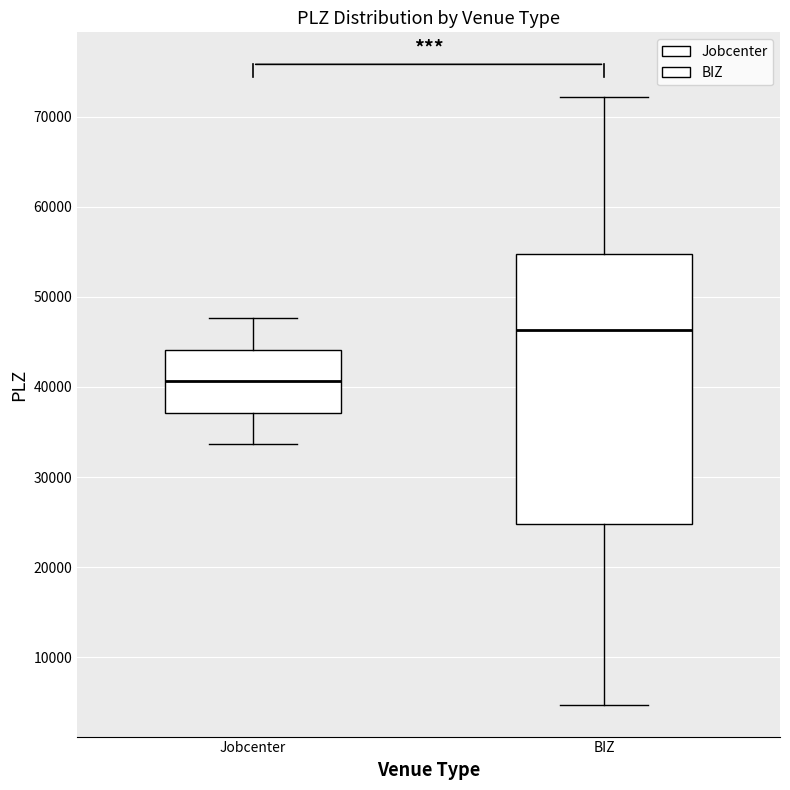

Where does the median line of the box for Jobcenter sit on the y-axis? The values are not printed on the chart, so give them approximately, as read against the axis.

41000